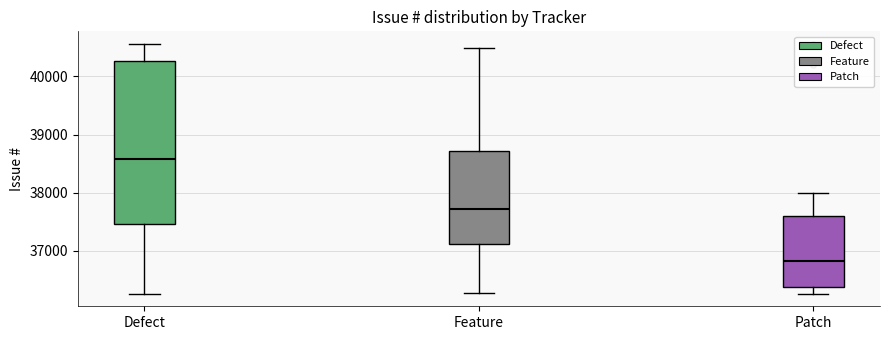

Comparing the boxes themselves (not the whiskers), which one is the tallest?

Defect